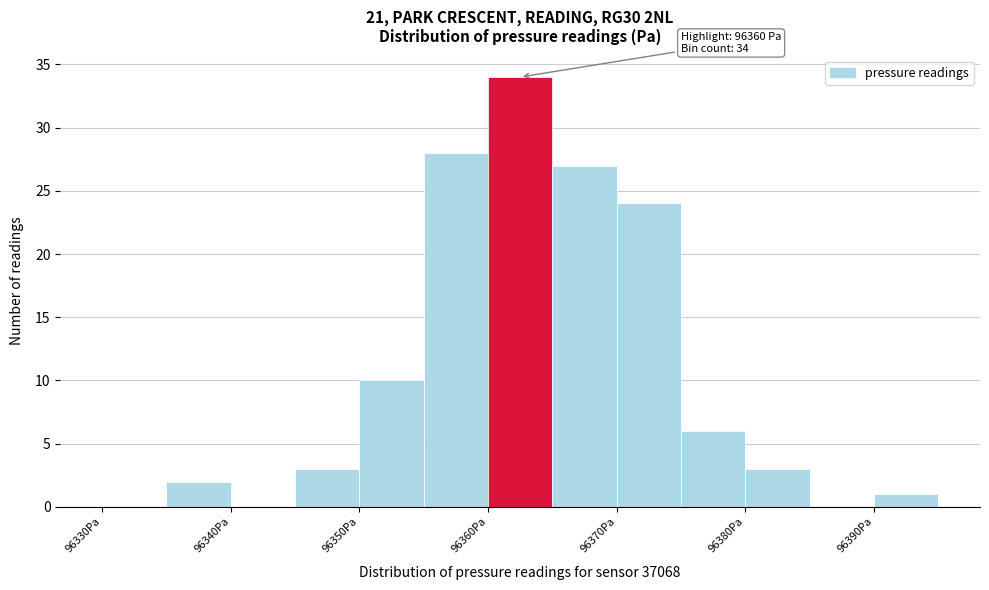

Over which range of the x-axis is the bar tallest?

96360 to 96365